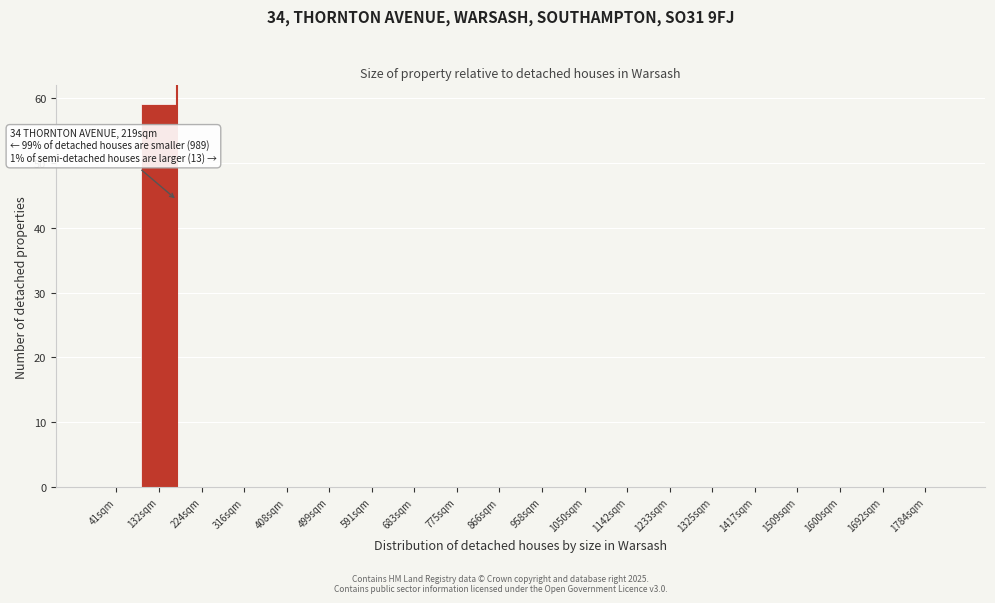

Reading right to left, what are all the values shown in this chart?

1784sqm=0	1692sqm=0	1600sqm=0	1509sqm=0	1417sqm=0	1325sqm=0	1233sqm=0	1142sqm=0	1050sqm=0	958sqm=0	866sqm=0	775sqm=0	683sqm=0	591sqm=0	499sqm=0	408sqm=0	316sqm=0	224sqm=0	132sqm=59	41sqm=0